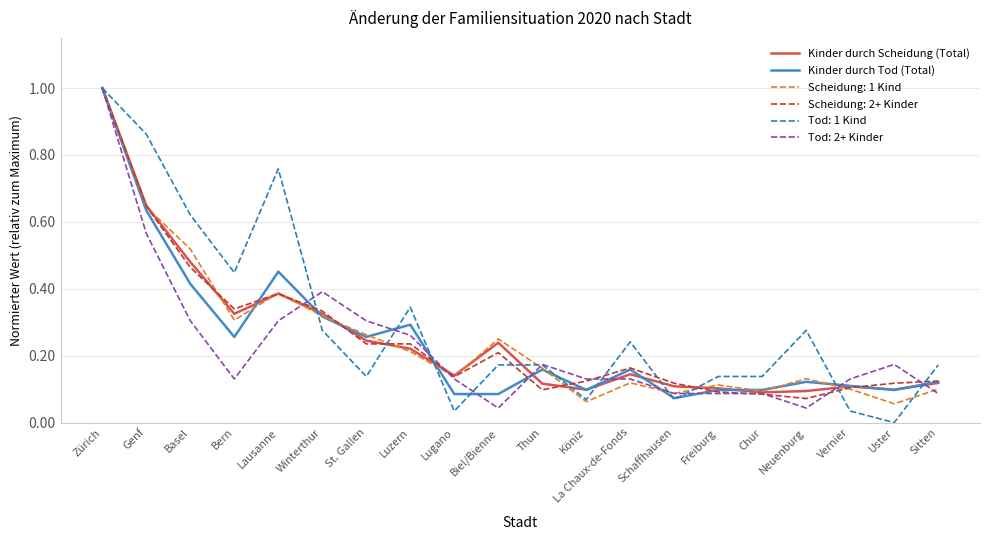

Between Zürich and Biel/Bienne, which series saw the biggest shift?

Tod: 2+ Kinder